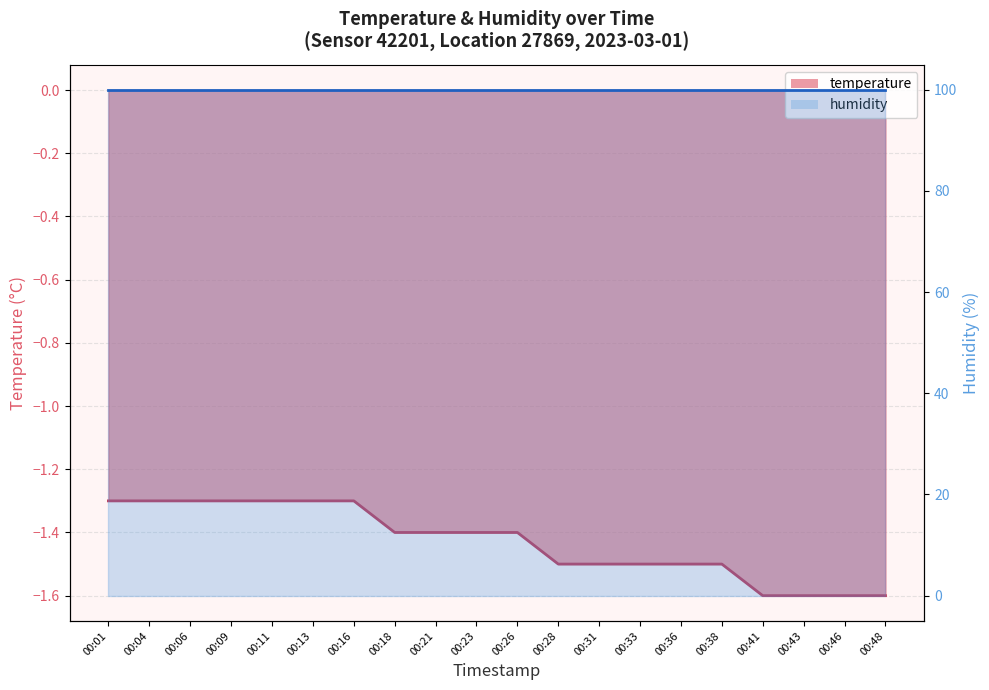

What is the smallest value displayed?

-1.6